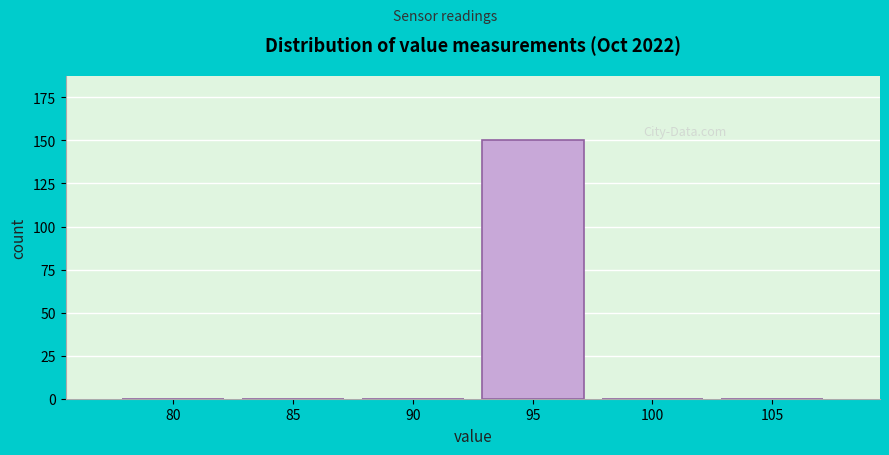

Reading left to right, list all the values displayed in this chart.

80=0	85=0	90=0	95=150	100=0	105=0